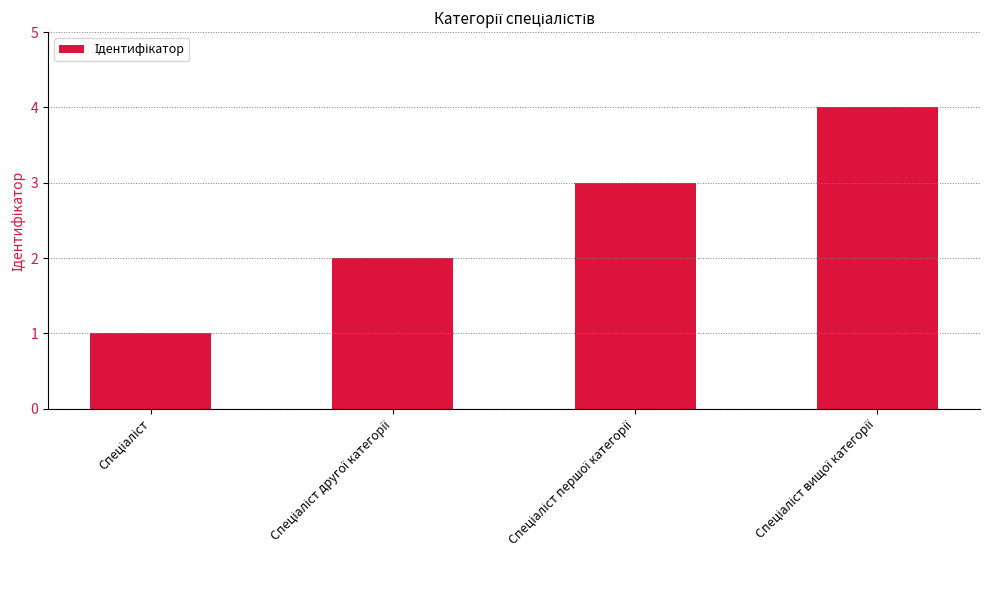

What is the difference between the maximum and minimum values?

3